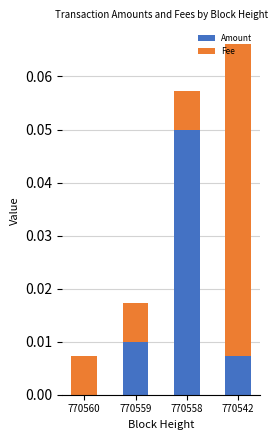

The Amount series shows 0.0 at 770560. True or false?

True